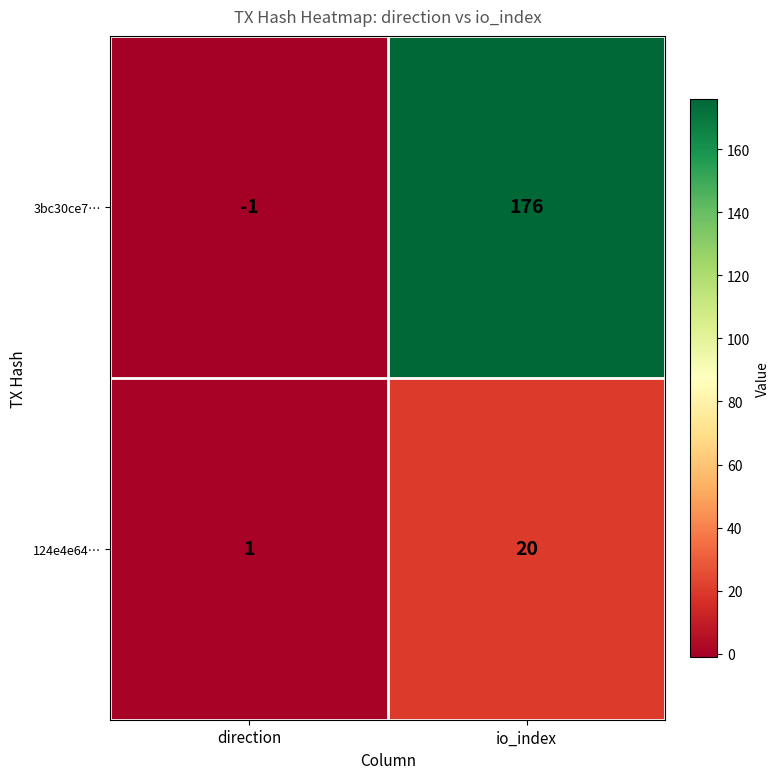

How many categories are shown in the chart?

2